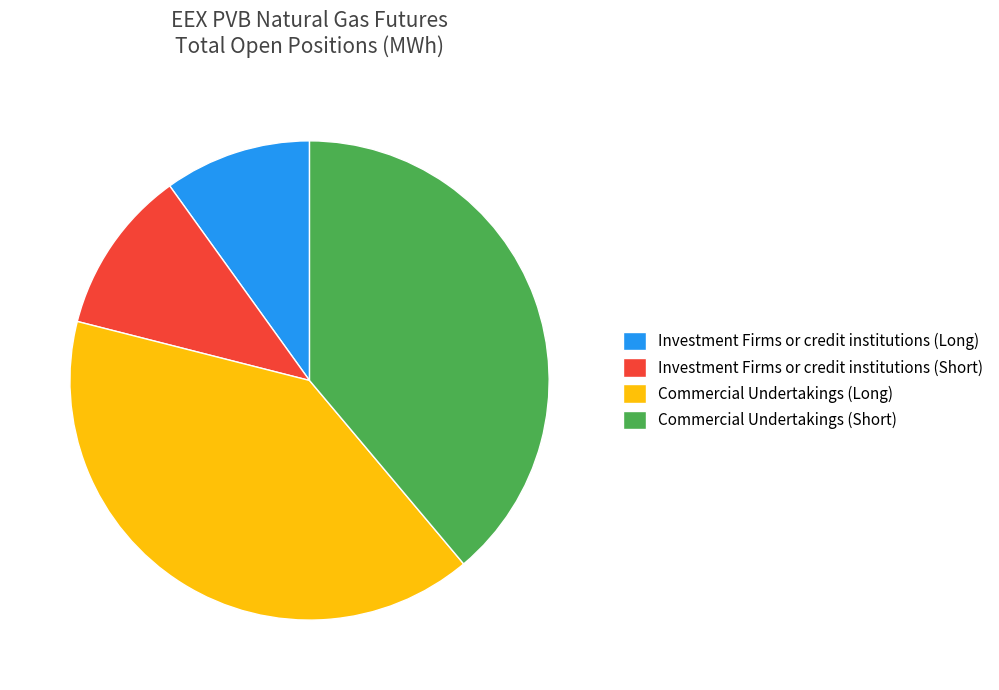

What is the ratio of the value at Commercial Undertakings (Short) to the value at Investment Firms or credit institutions (Short)?

3.5